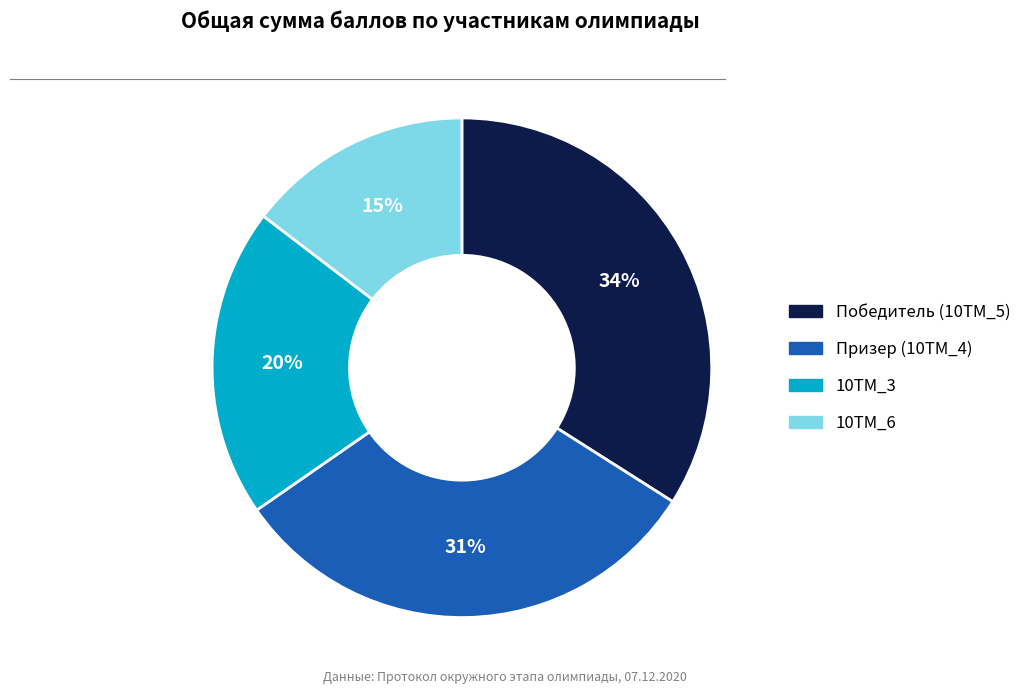

Is there a majority slice in this chart?

No